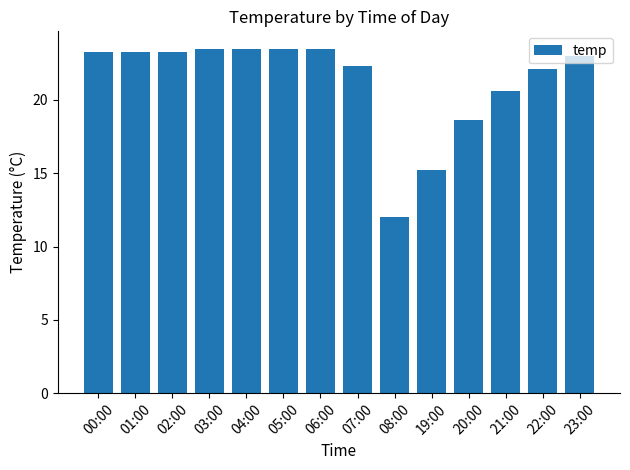

What is the smallest value displayed?

12.0